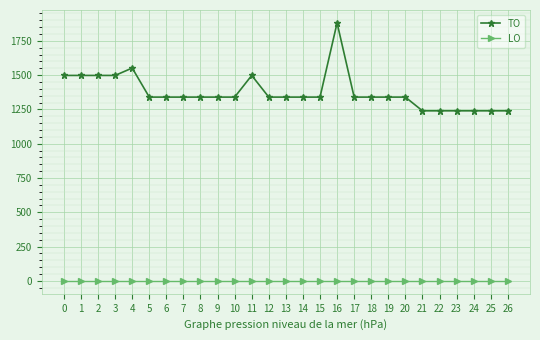

Which series changed the most between 16 and 17?

TO